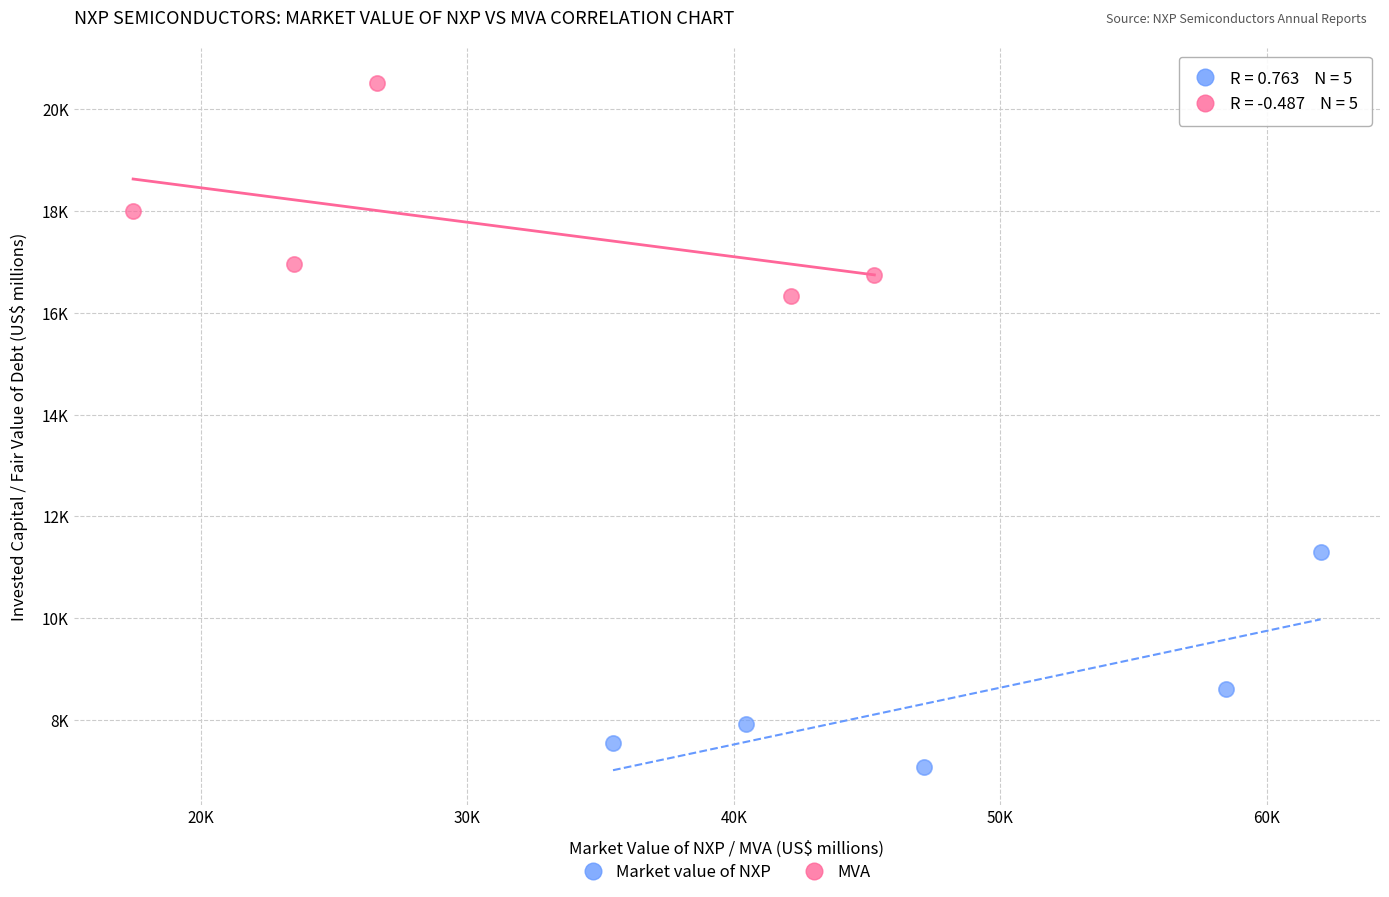

What are all the series names shown in the legend?

Market value of NXP, MVA